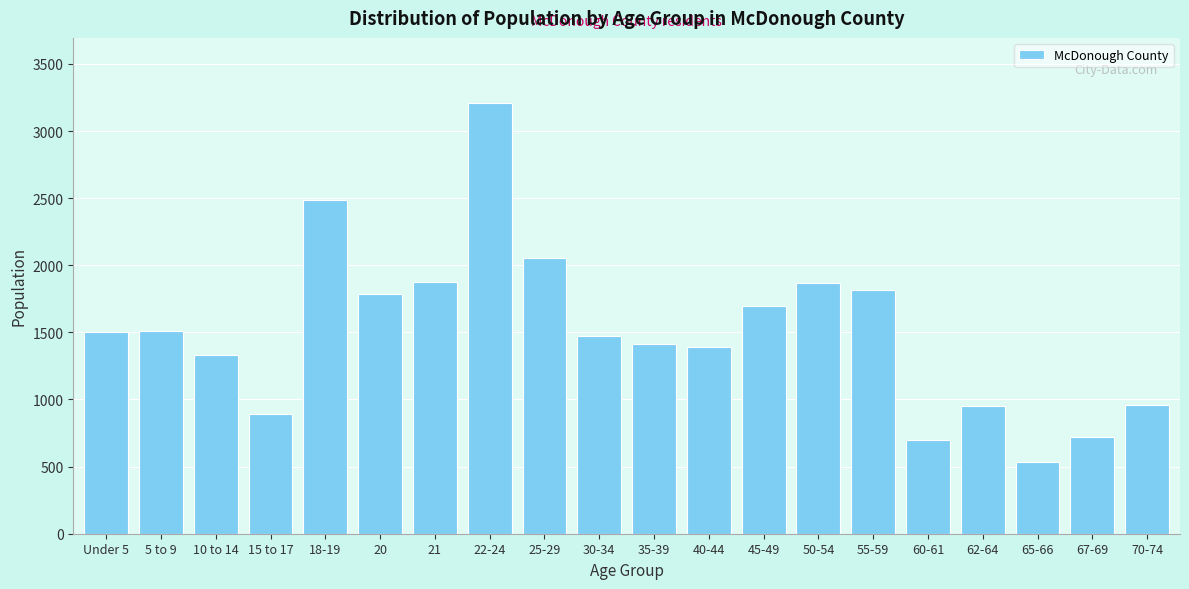

Which category has the lowest value across all series?

65-66